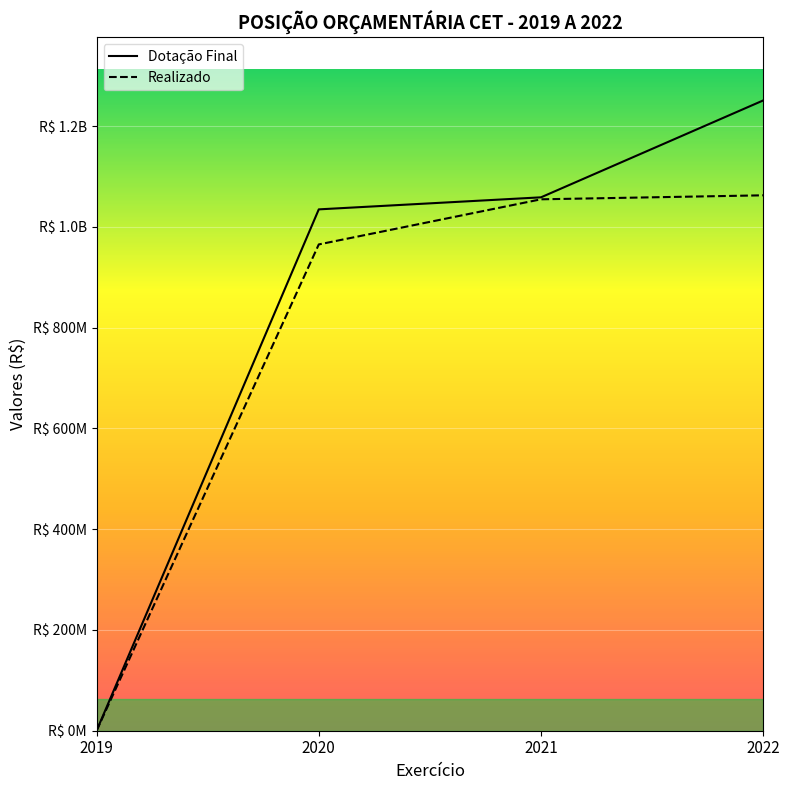

Rank the series at 2020 from lowest to highest value.

Realizado, Dotação Final